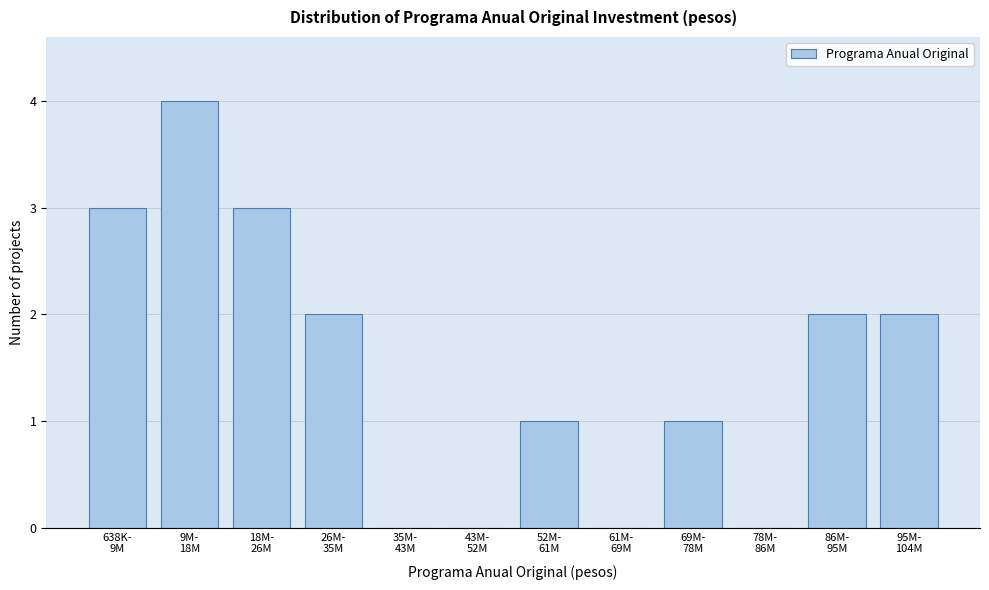

What is the maximum value shown in the chart?

4